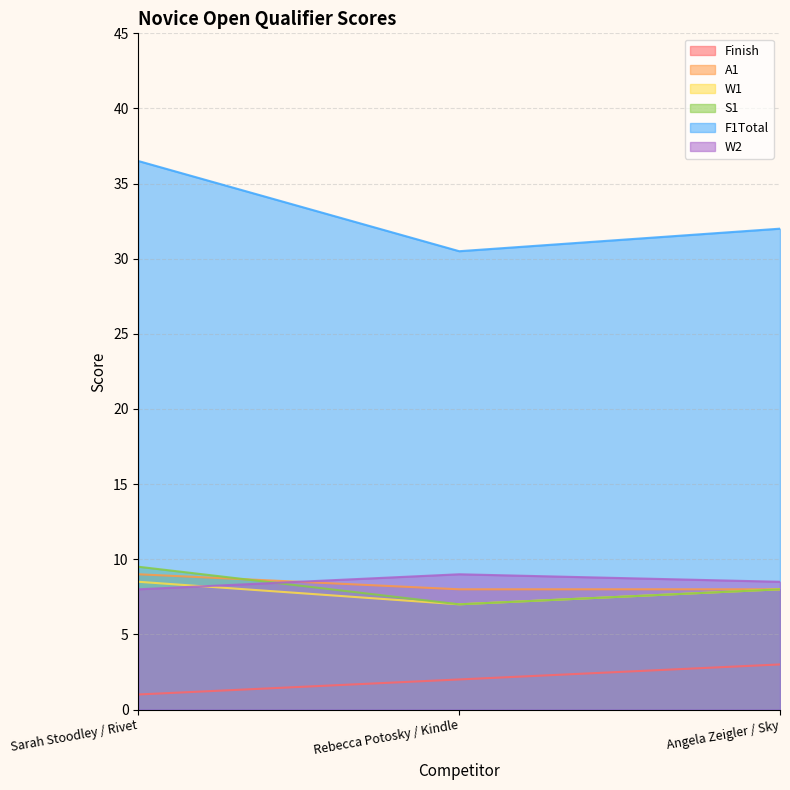

At how many categories does at least one series exceed 12?

3